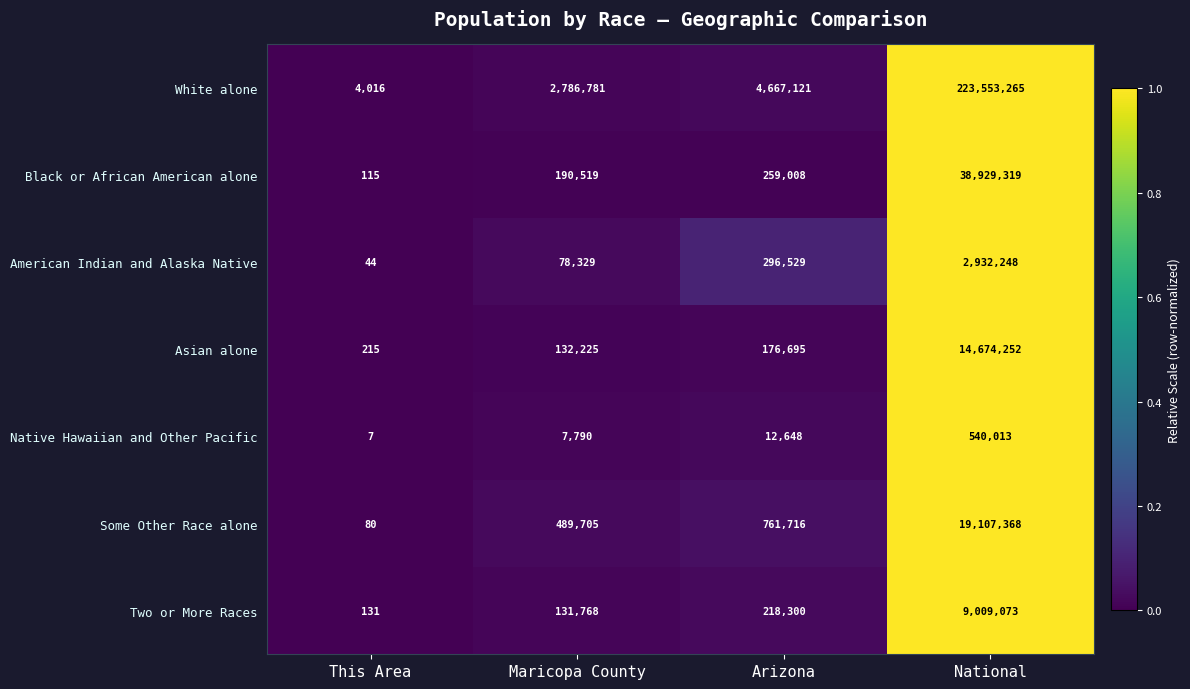

List the series in order of their peak value, lowest first.

Native Hawaiian and Other Pacific, American Indian and Alaska Native, Two or More Races, Asian alone, Some Other Race alone, Black or African American alone, White alone